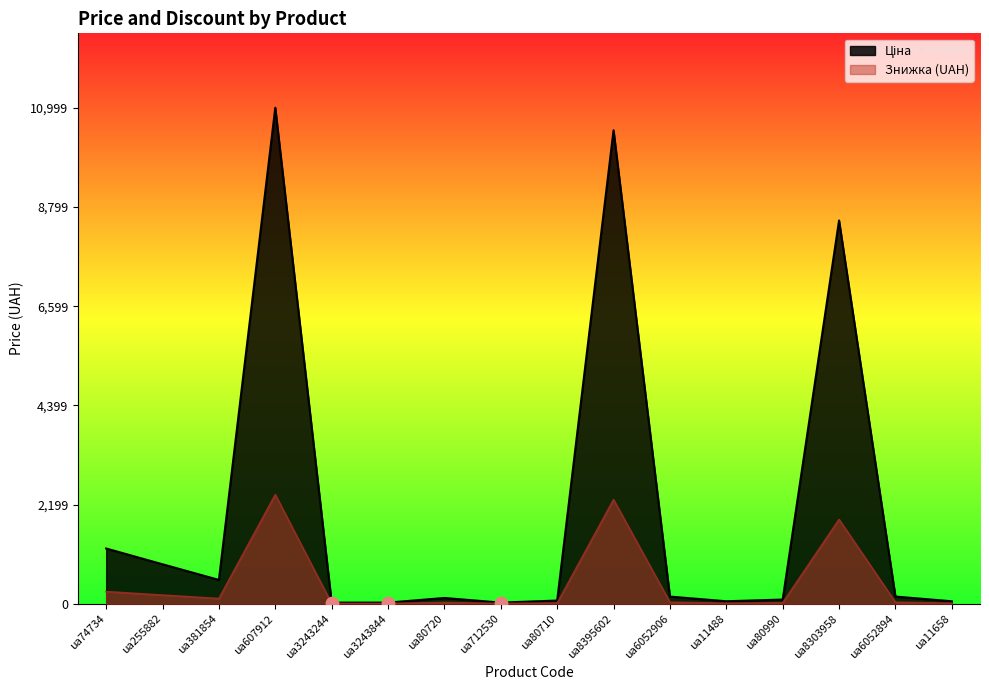

Which has a higher value, ua6052894 or ua8303958?

ua8303958